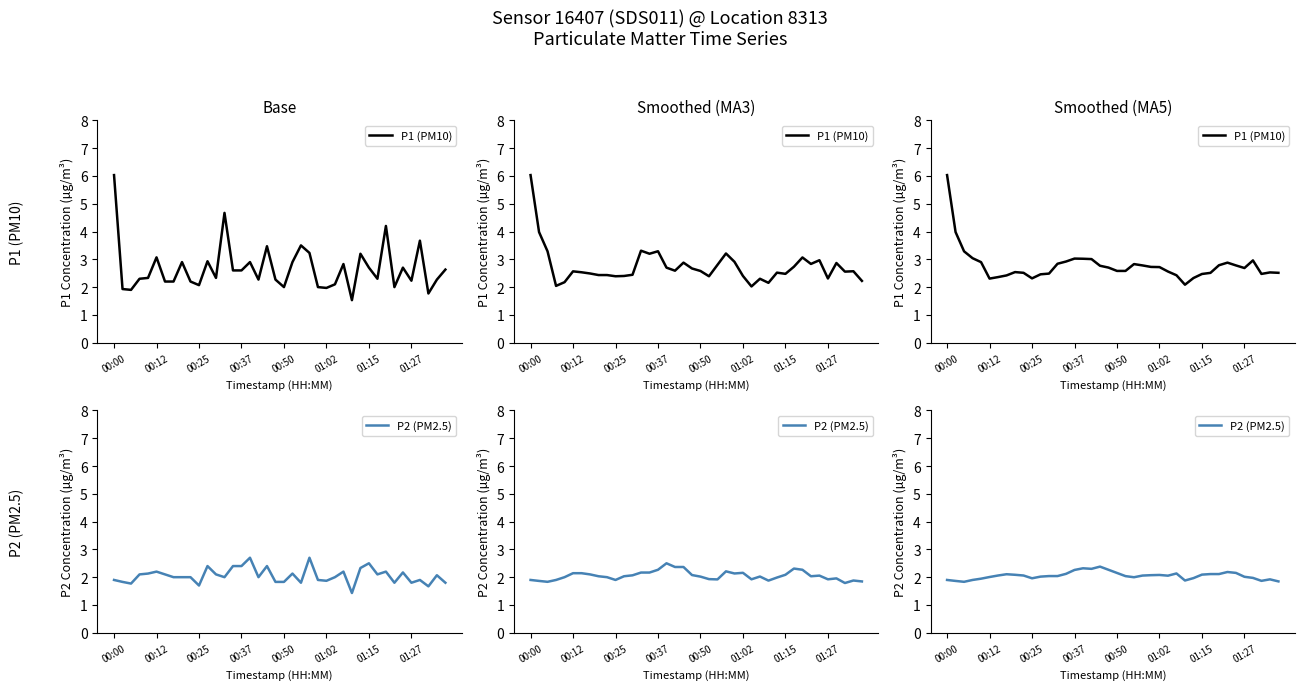

At how many categories does at least one series exceed 5?

1